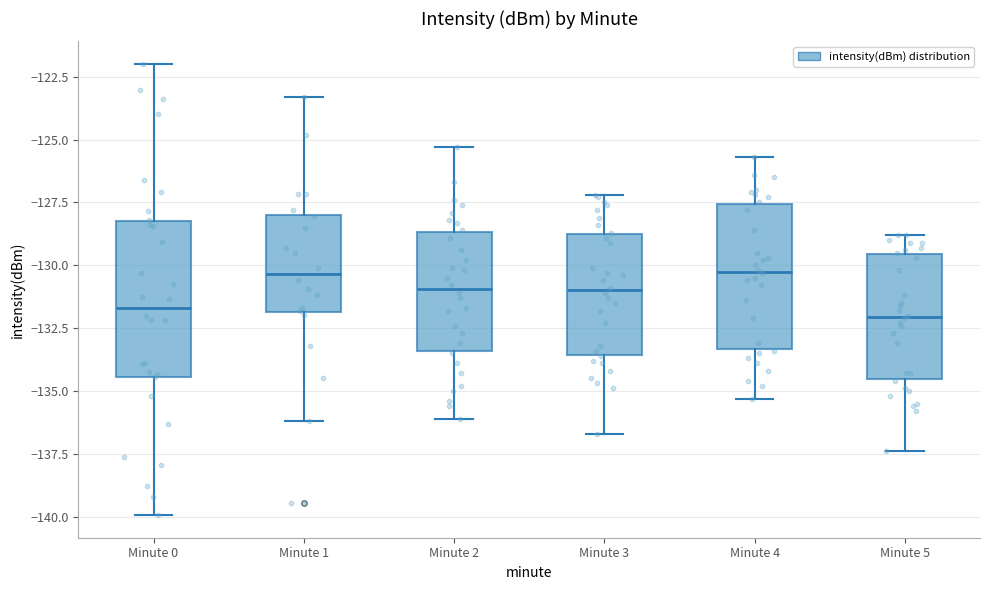

Reading left to right, transcribe this box plot: for each box, give where its median line is, the range the box spans, and where its two whiskers end, as read against the y-axis. The values are not printed on the chart, so give them approximately, as read against the axis.

Minute 0: median -131.5, box -134.5 to -128.0, whiskers -140.0 to -122.0
Minute 1: median -130.5, box -132.0 to -128.0, whiskers -136.0 to -123.5
Minute 2: median -131.0, box -133.5 to -128.5, whiskers -136.0 to -125.5
Minute 3: median -131.0, box -133.5 to -128.5, whiskers -136.5 to -127.0
Minute 4: median -130.0, box -133.5 to -127.5, whiskers -135.5 to -125.5
Minute 5: median -132.0, box -134.5 to -129.5, whiskers -137.5 to -129.0